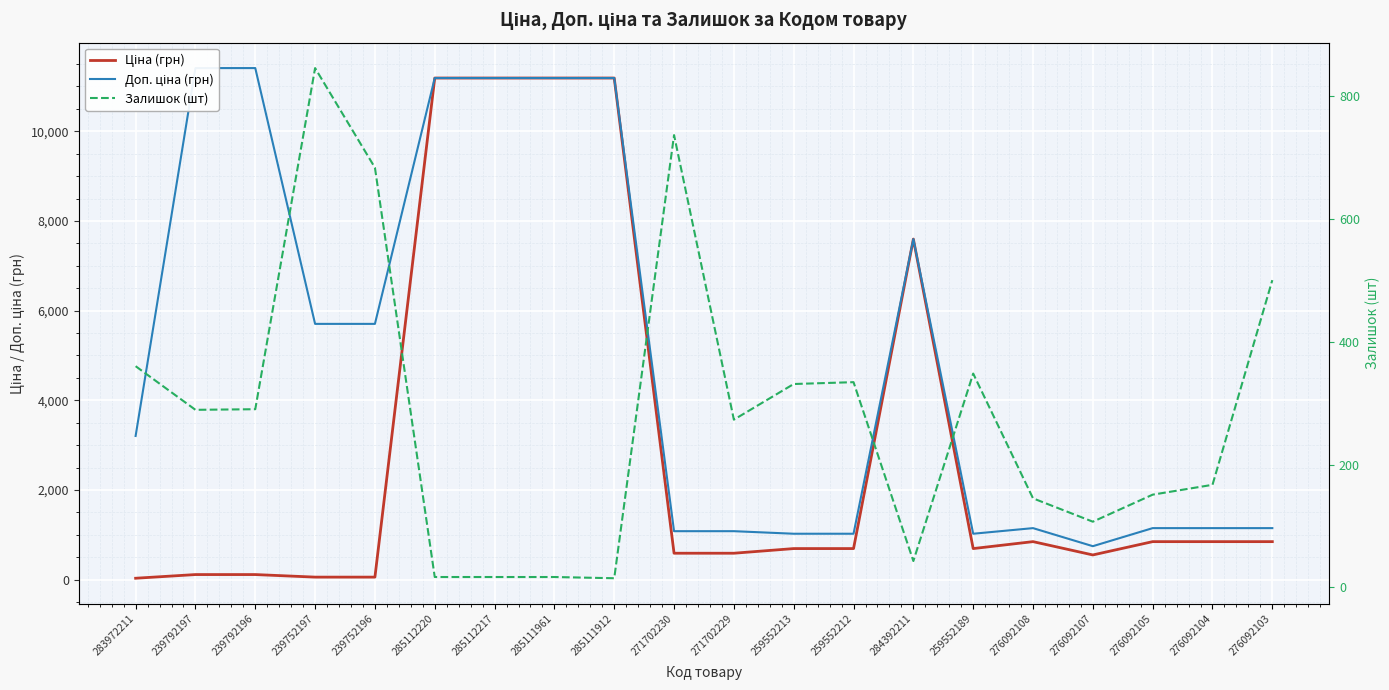

What is the difference between the Доп. ціна (грн) values at 283972211 and 239752197?

2500.0